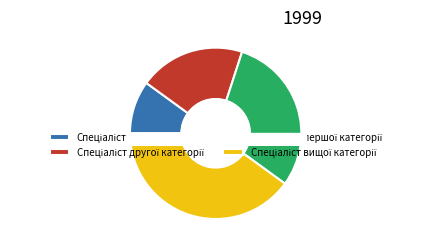

What is the change in value from Спеціаліст to Спеціаліст вищої категорії?

+3